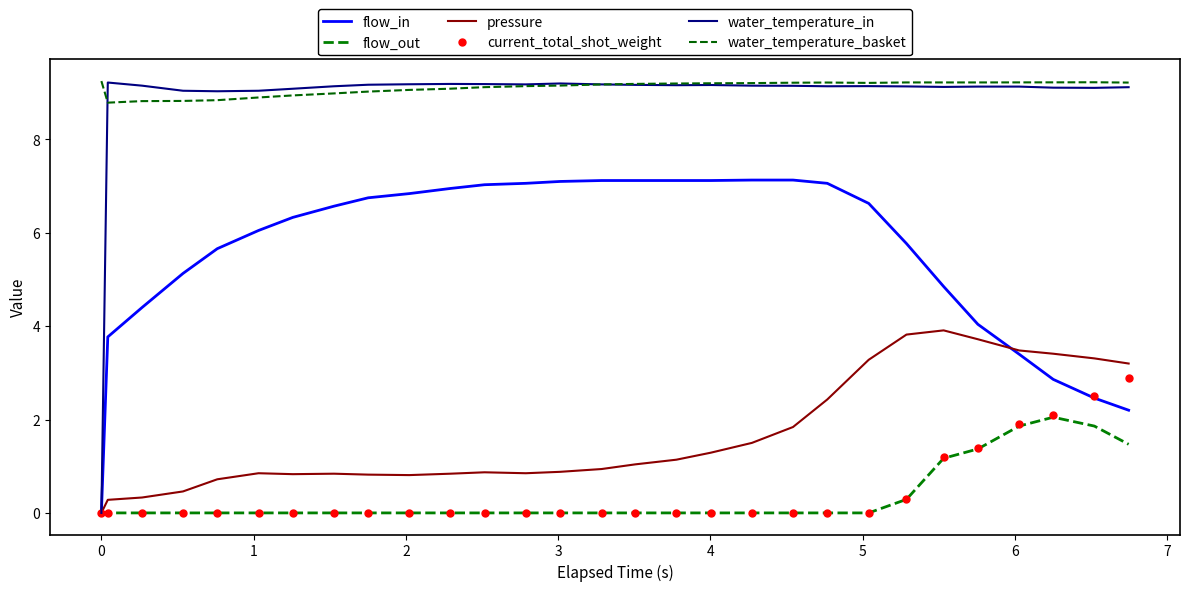

True or false: pressure has more than 1 points higher than both neighbors.

True